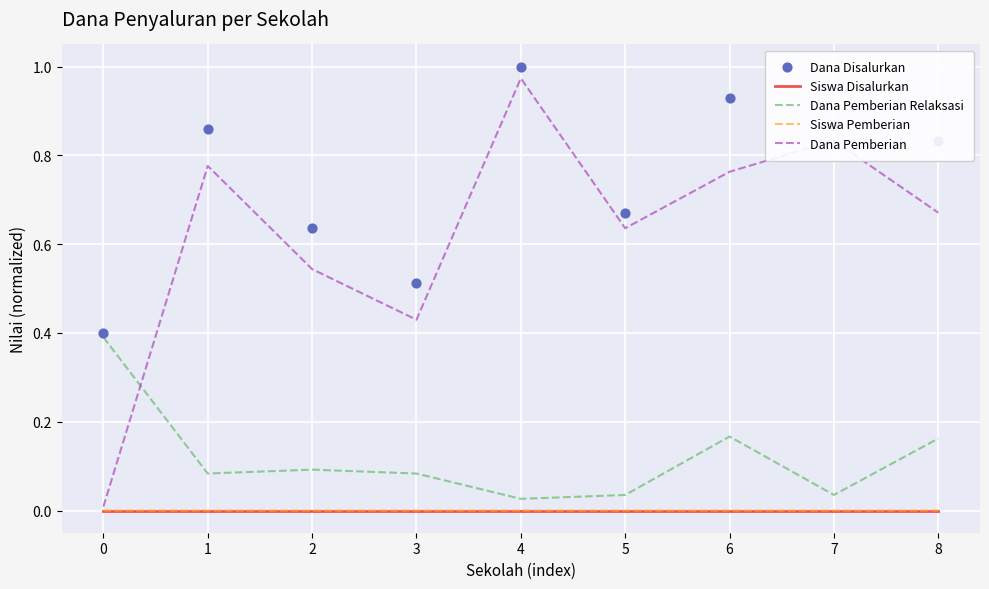

Is the value of Dana Disalurkan at 0 greater than the value of Siswa Pemberian at 5?

Yes